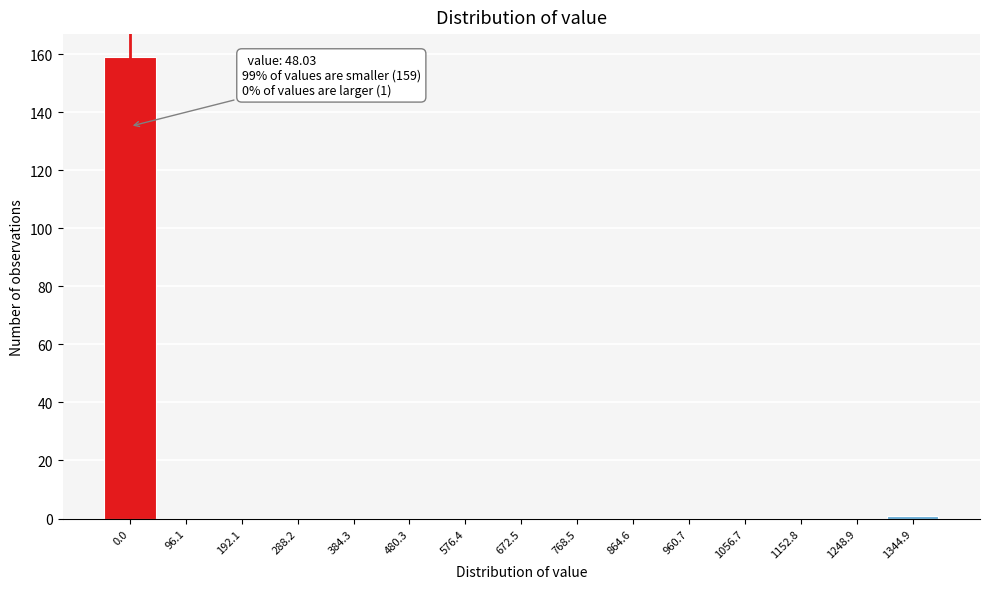

Reading right to left, what are all the values shown in this chart?

1344.9=1	1248.9=0	1152.8=0	1056.7=0	960.7=0	864.6=0	768.5=0	672.5=0	576.4=0	480.3=0	384.3=0	288.2=0	192.1=0	96.1=0	0.0=159